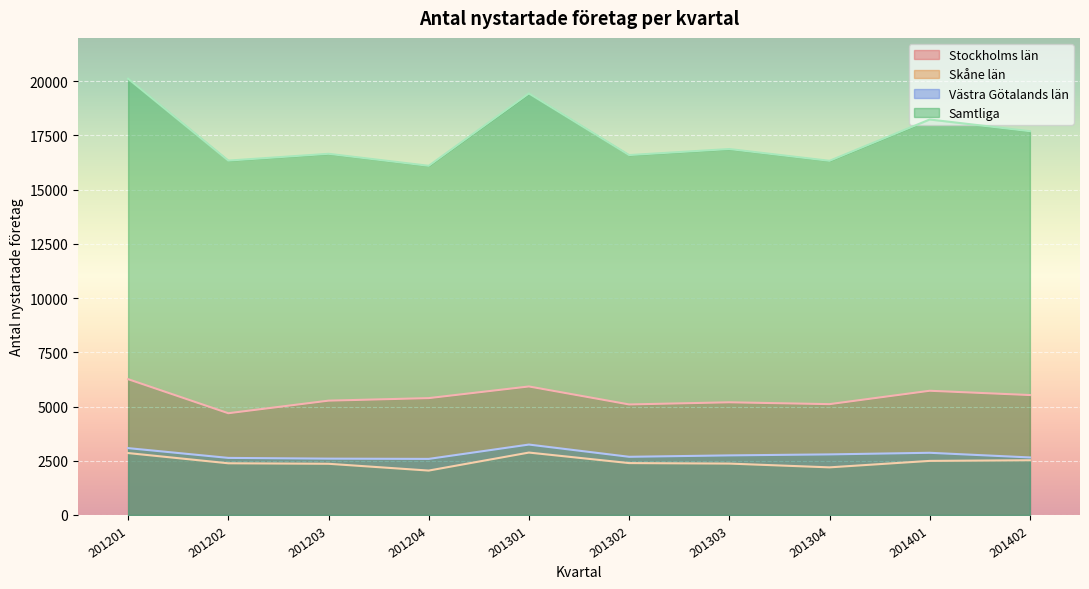

At which category does Stockholms län reach its first local valley?

201202